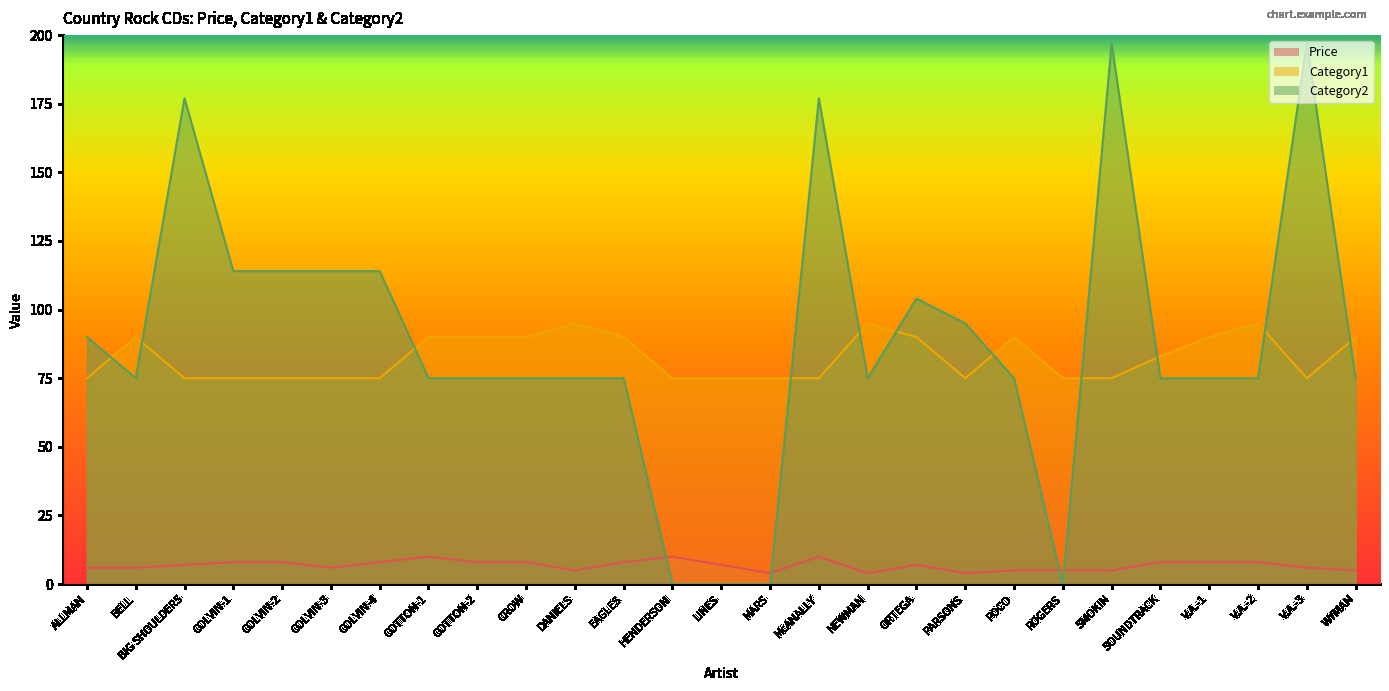

Between COTTON-2 and ORTEGA, which is larger?

COTTON-2